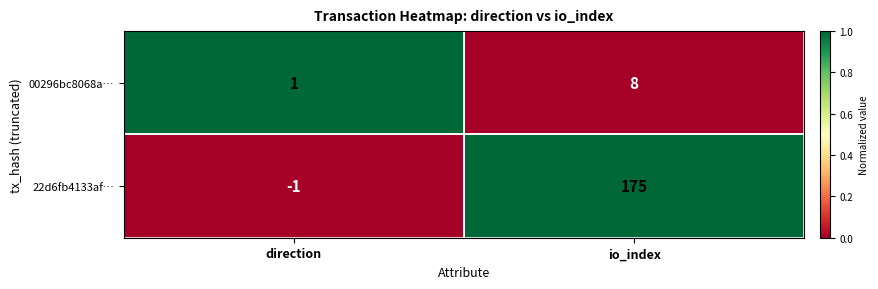

Which series has the largest total across all categories?

22d6fb4133af…